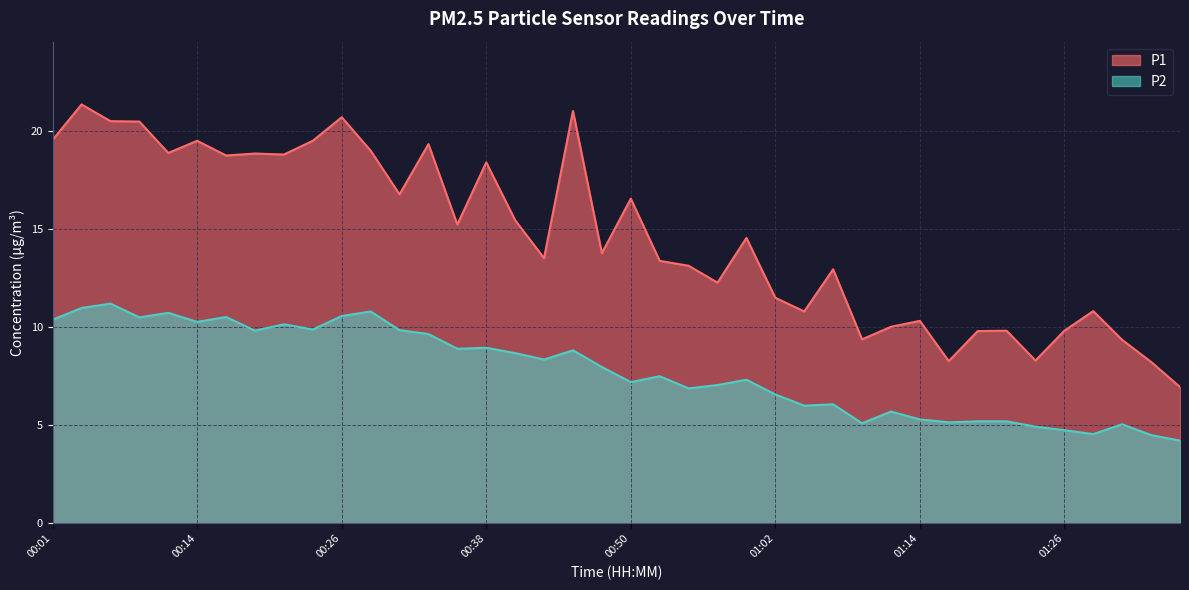

How many lines are shown in the chart?

2